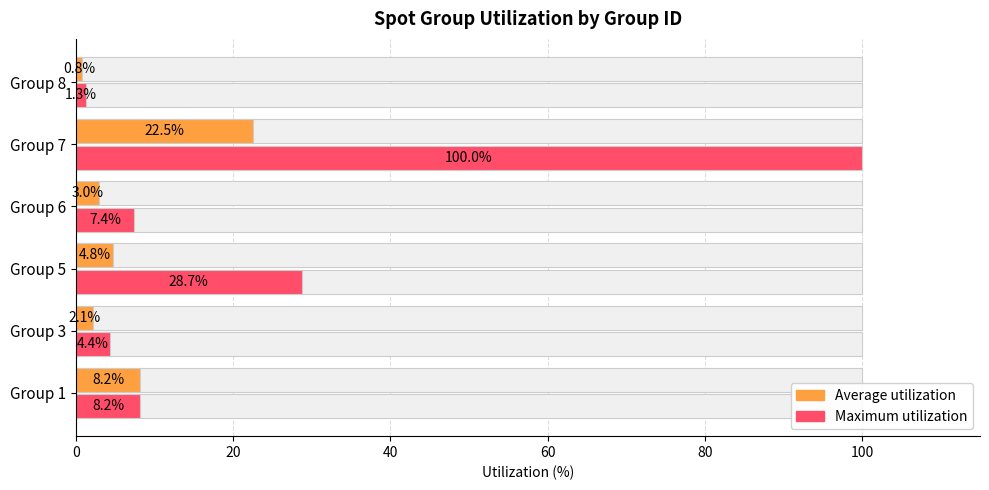

What are all the series names shown in the legend?

Average utilization, Maximum utilization